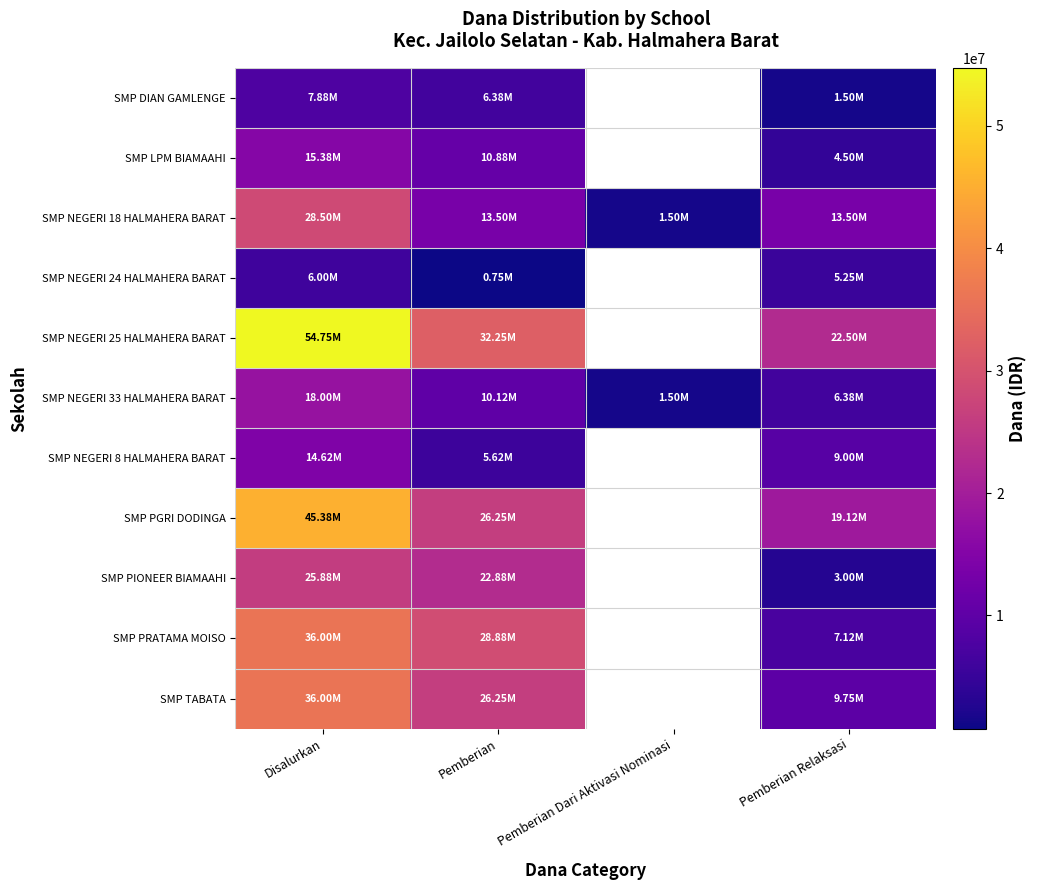

At which category is the sum across all series the highest?

Disalurkan